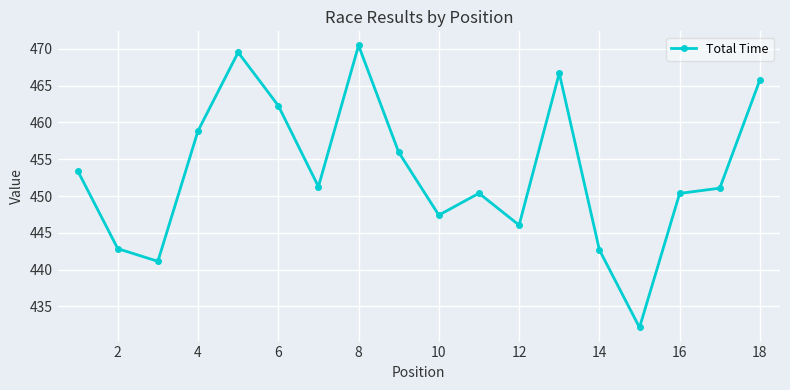

Reading right to left, extract all data points from this chart.

465.8	451.1	450.4	432.1	442.7	466.7	446.0	450.4	447.4	455.9	470.5	451.3	462.3	469.5	458.9	441.1	442.8	453.5